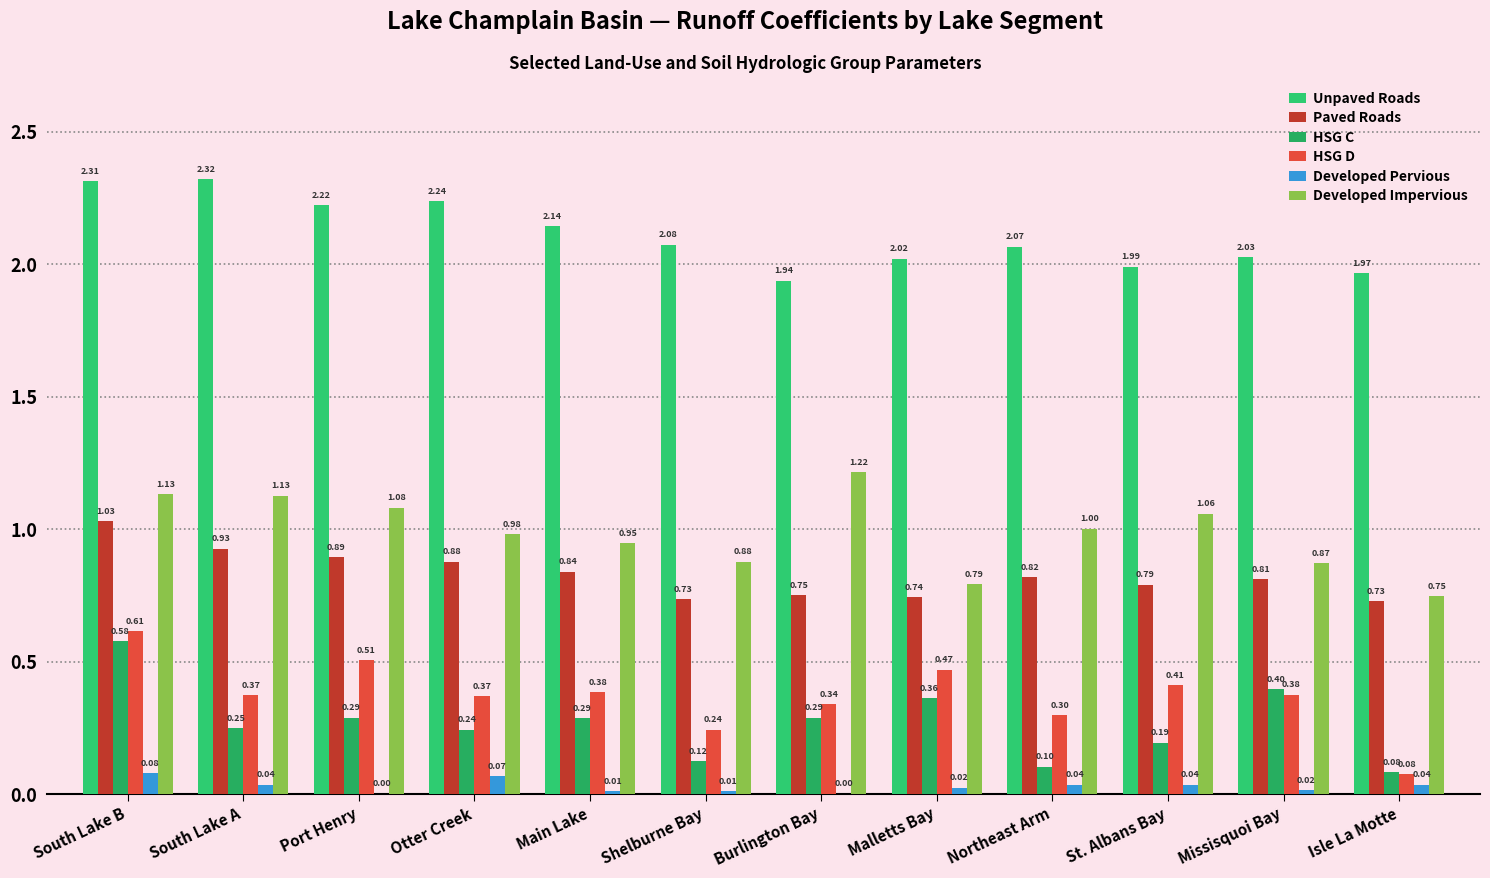

What is the difference between the Unpaved Roads values at Isle La Motte and Main Lake?

0.2